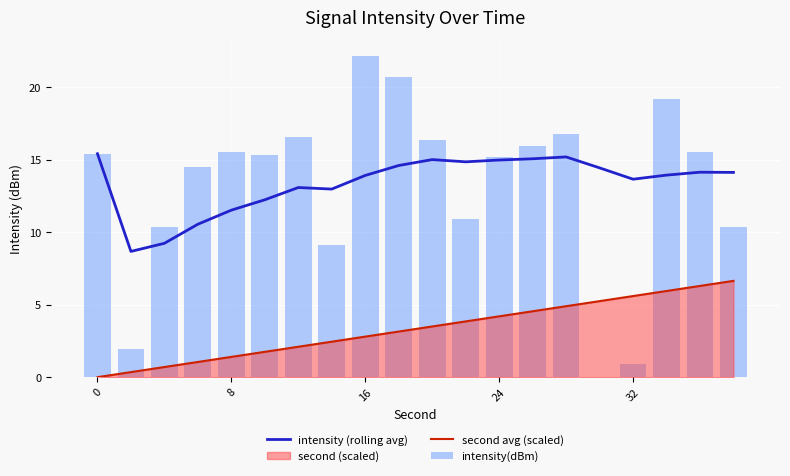

Is it true that second avg (scaled) equals 2.2 at 8?

False